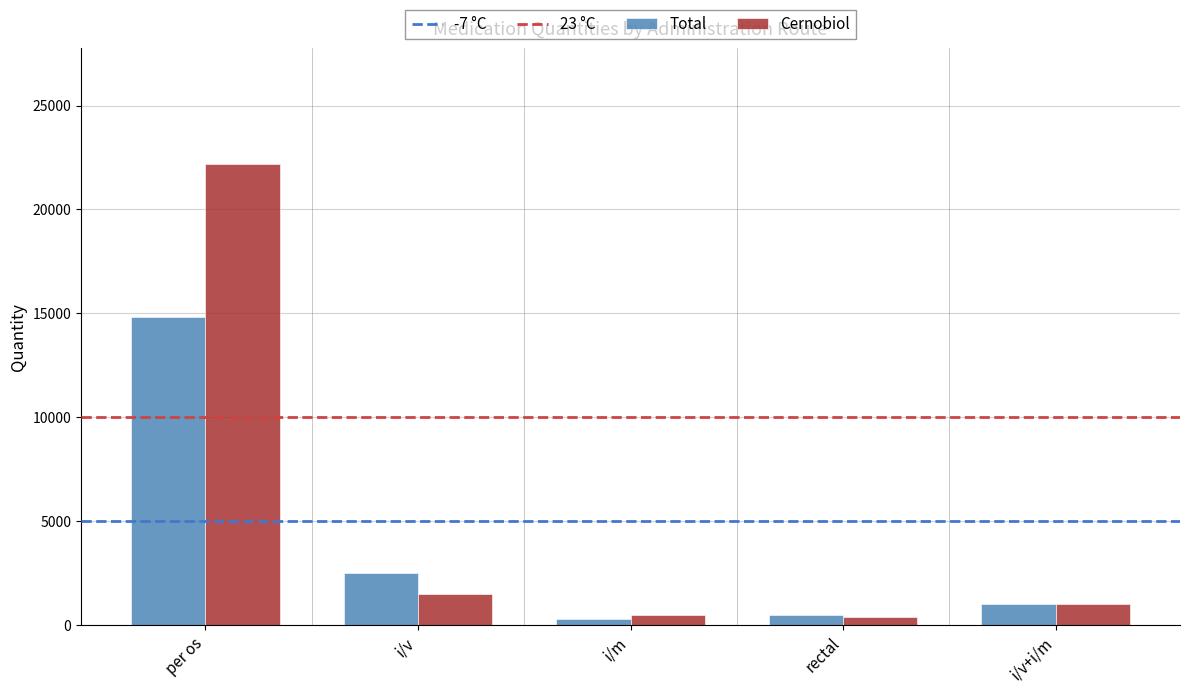

How many series are shown in this chart?

2